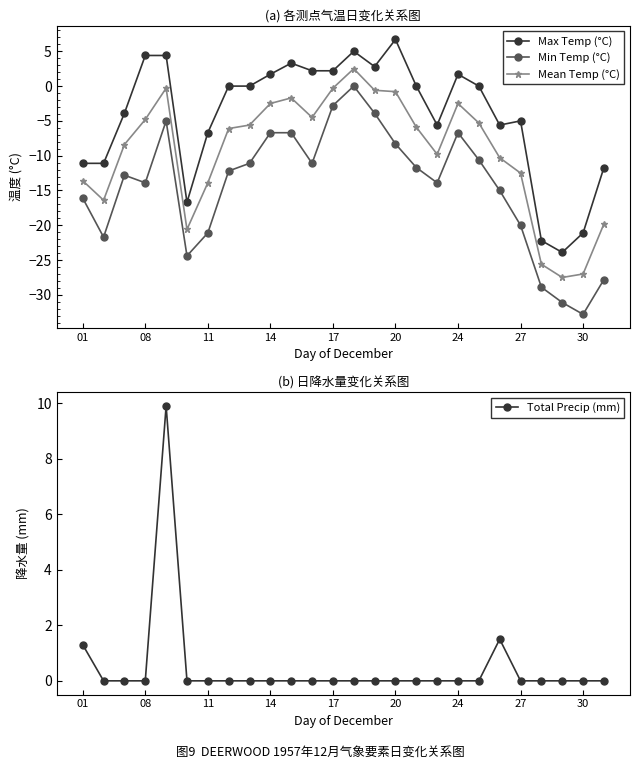

What is the lowest value of the Min Temp (°C) series?

-32.8